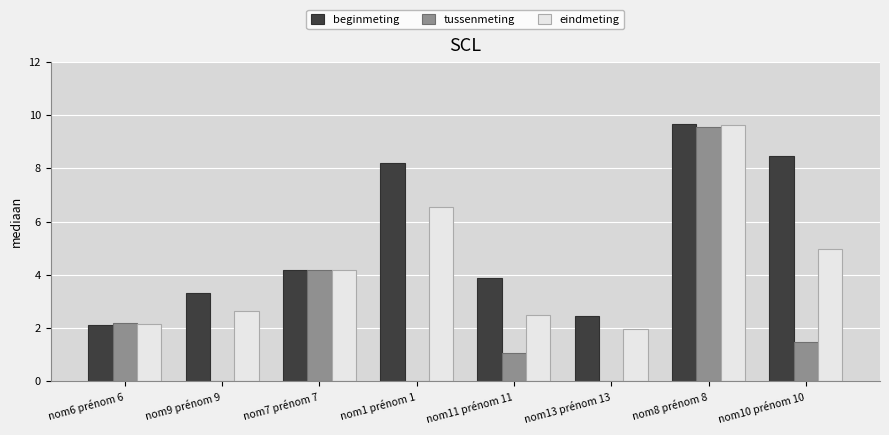

What is the average value of the tussenmeting series?

2.3